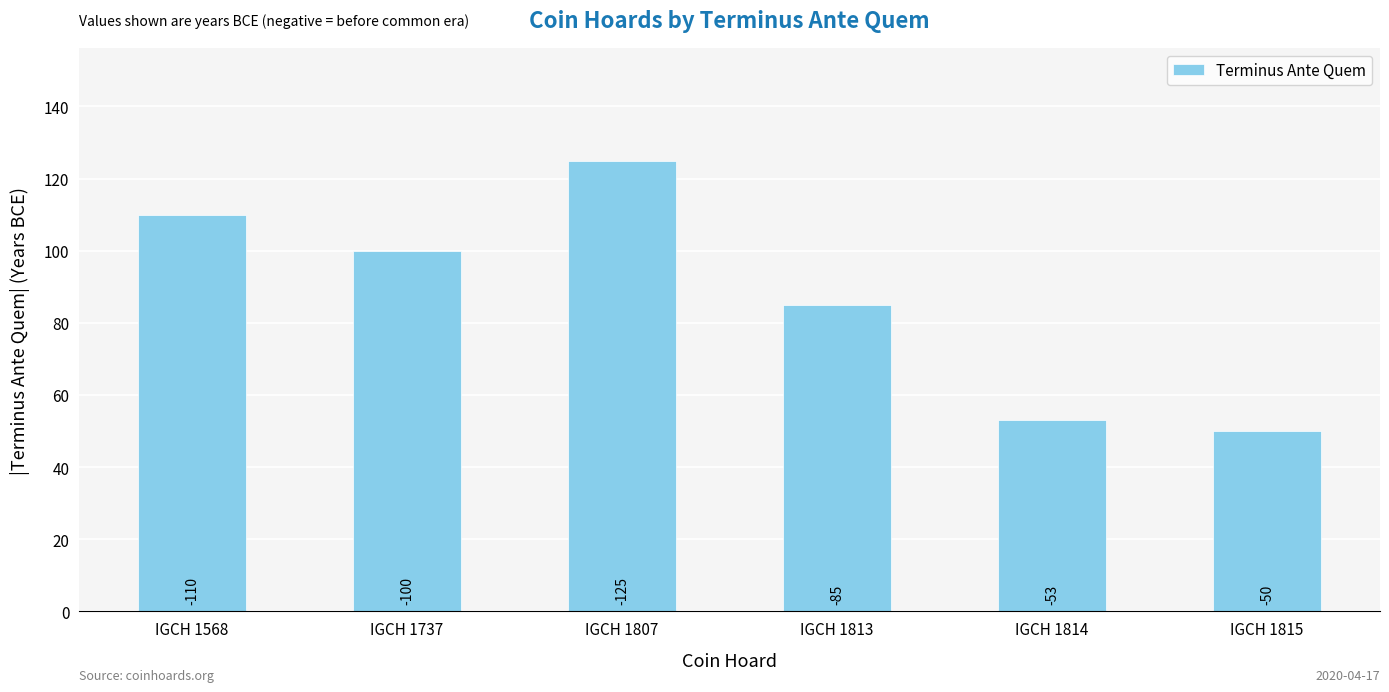

What is the value of the 1st bar from the left?

110